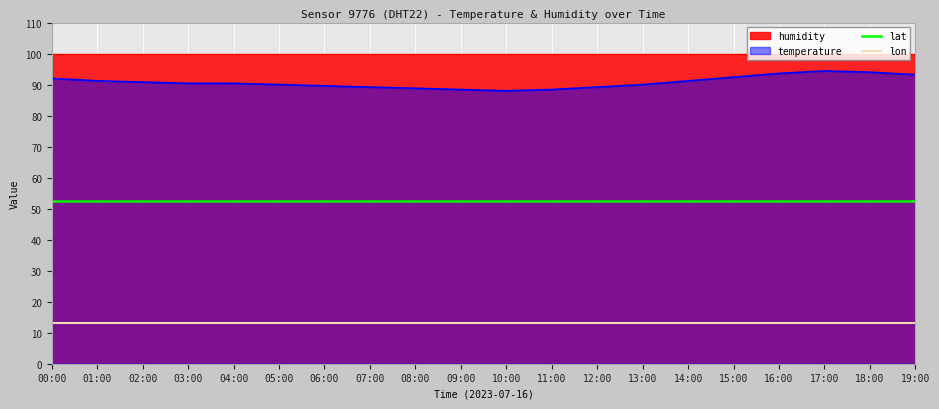

True or false: temperature has a value of 20.9 at 04:00.

False